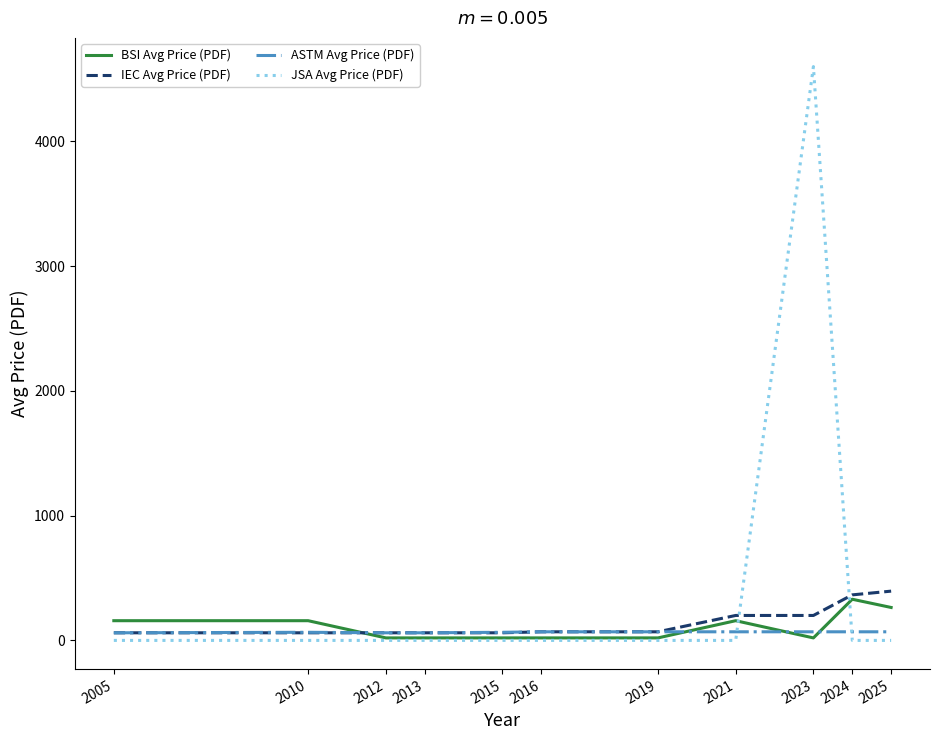

What is the difference between the second highest and minimum values in the BSI Avg Price (PDF) series?

244